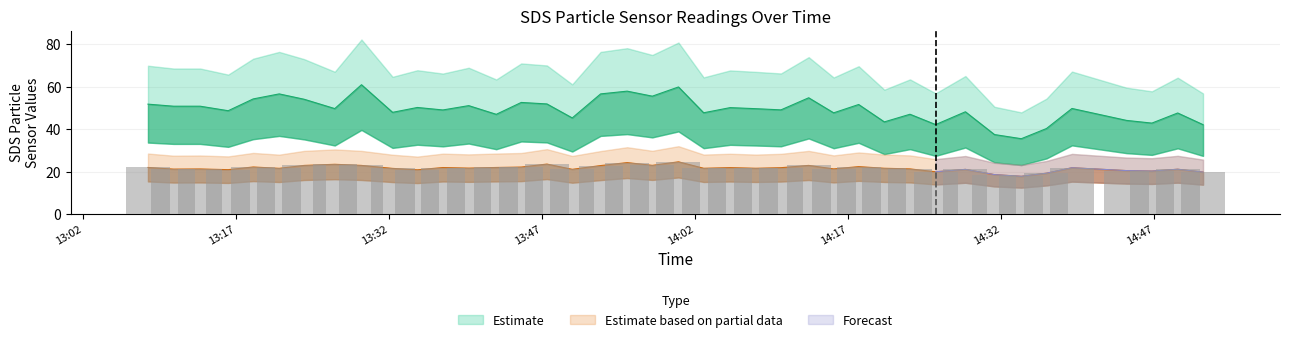

Which category has the lowest value in the SDS_P1 series?

2022/12/17 14:34:00